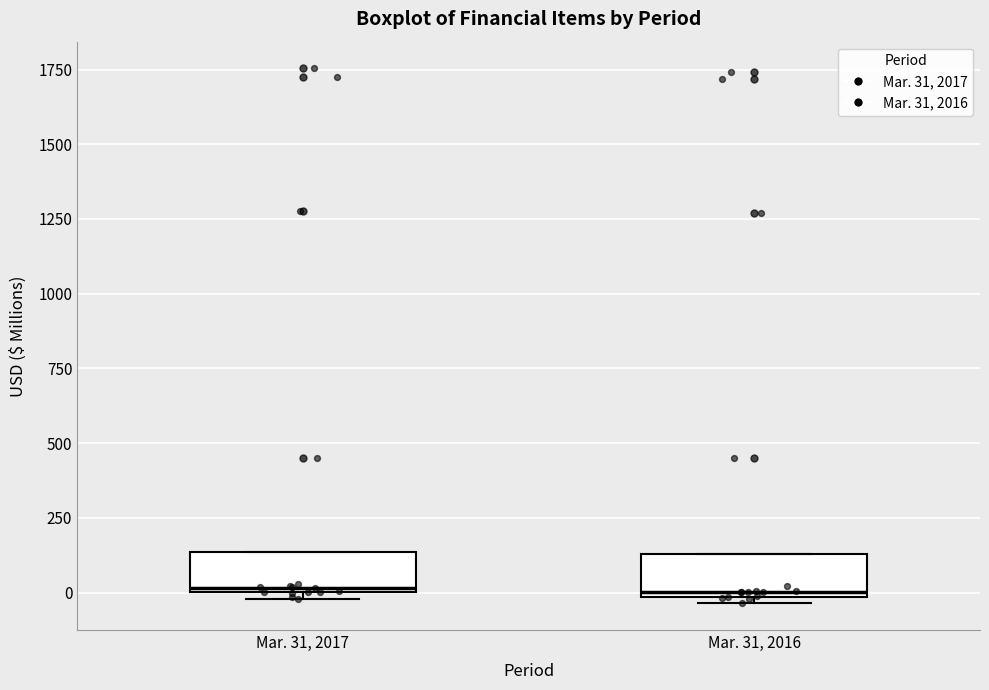

Reading left to right, read every box against the y-axis: the position of its median line, the range the box covers, and the ends of its whiskers. The values are not printed on the chart, so give them approximately, as read against the axis.

Mar. 31, 2017: median 0, box 0 to 150, whiskers 0 (just below the box's lower edge) to 150
Mar. 31, 2016: median 0 (just above the box's lower edge), box 0 to 150, whiskers -50 to 150